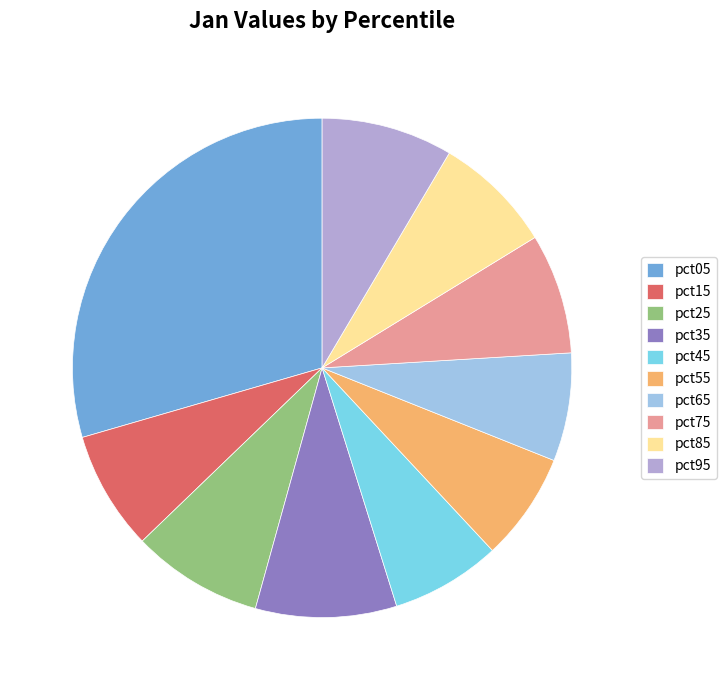

Between pct15 and pct25, which is larger?

pct25